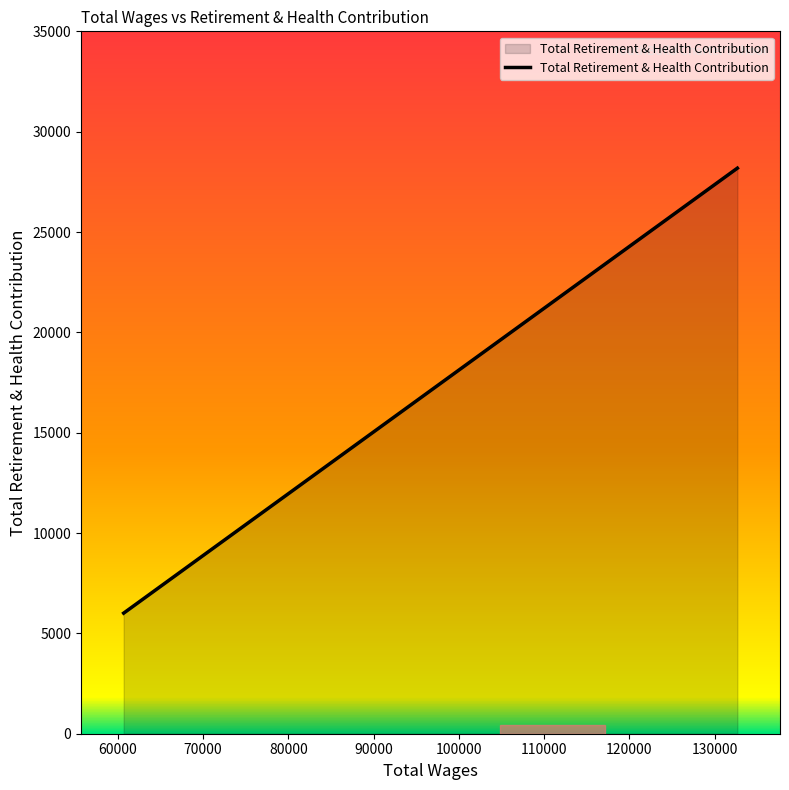

The chart shows a value of 1736 at 50000. True or false?

False